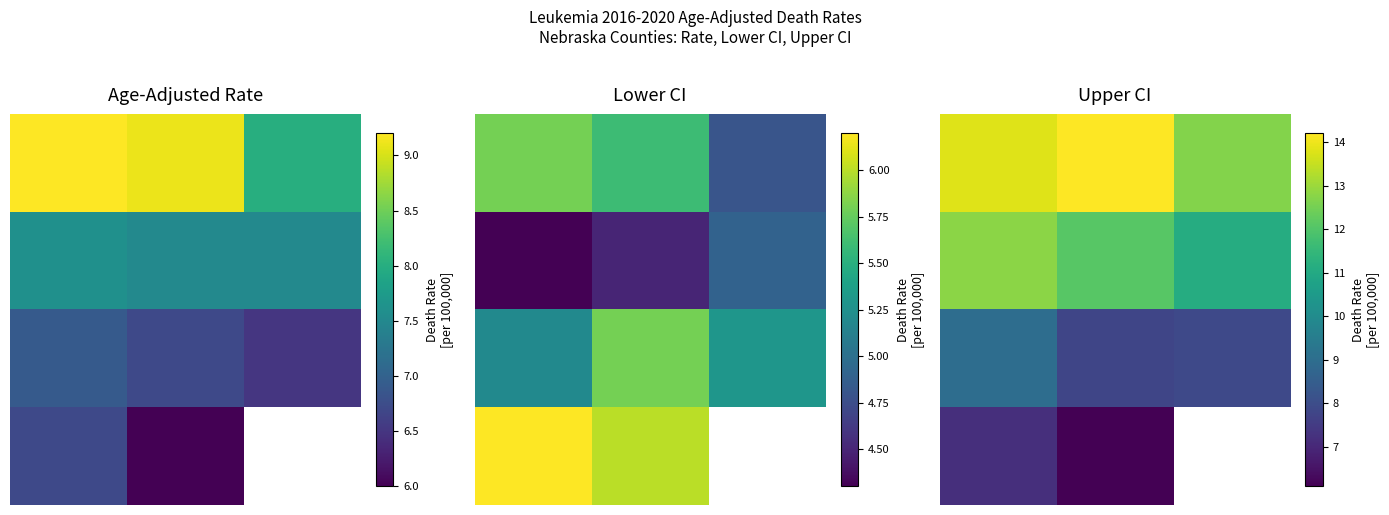

Rank the series at 1.0 from lowest to highest value.

3.0, 2.0, 1.0, 0.0